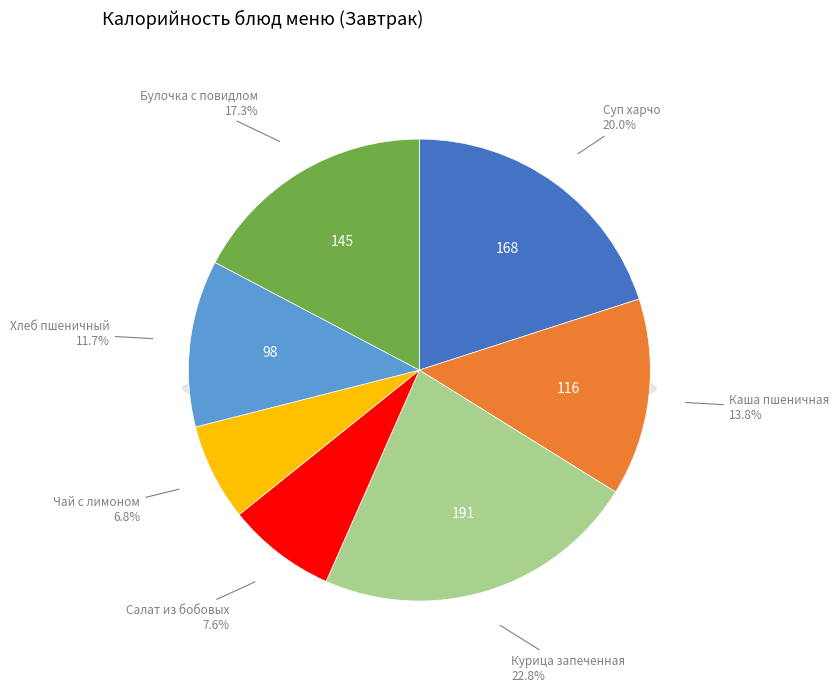

Does Салат из бобовых account for over 50% of the chart?

No